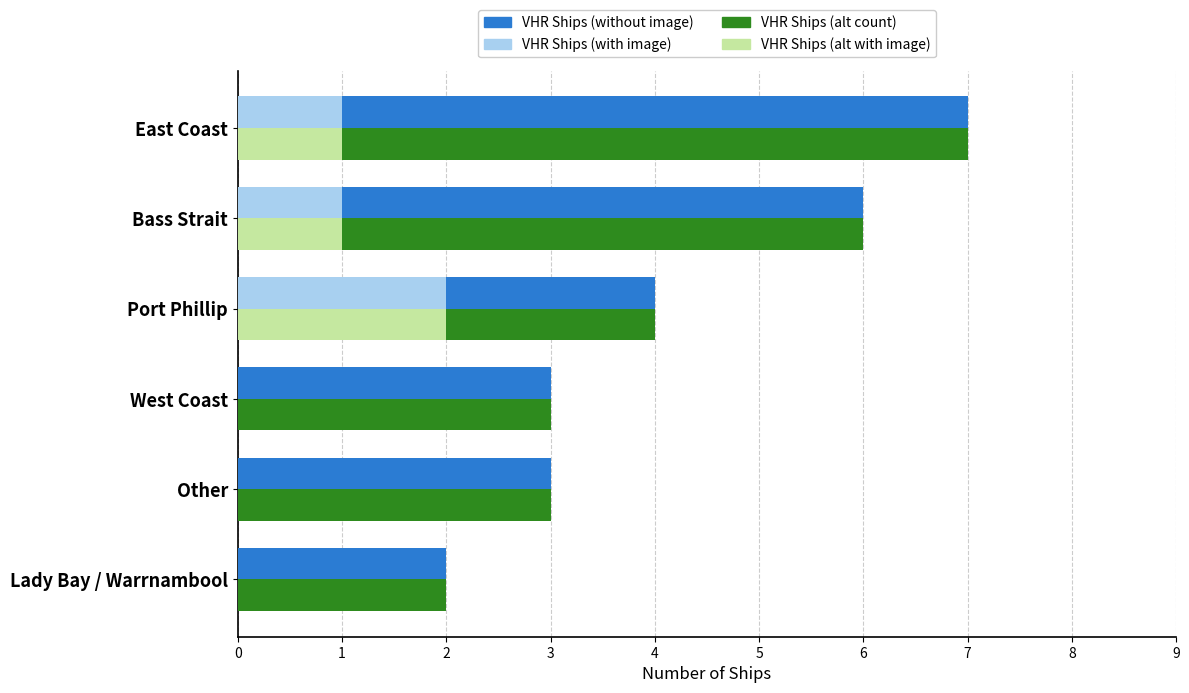

What is the total value across all series at Bass Strait?

14